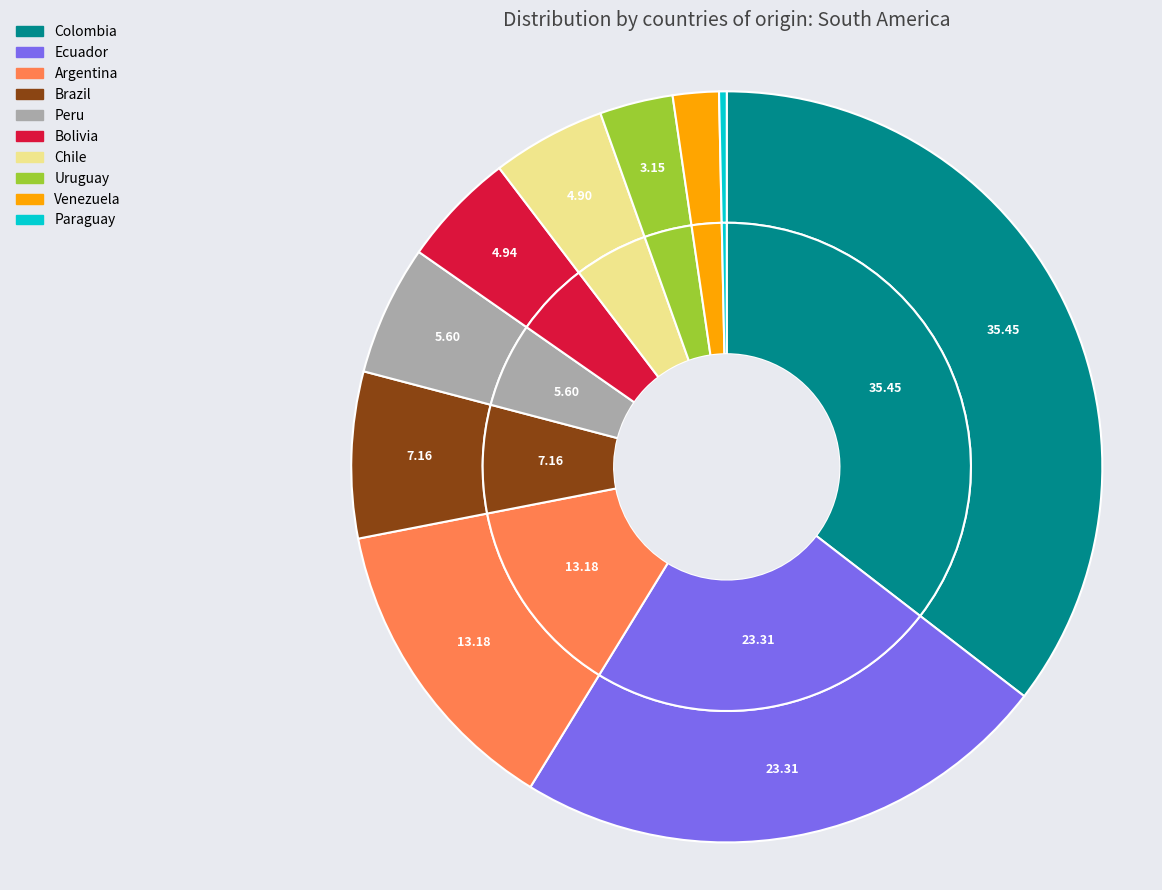

Is it true that Venezuela is 2% of the pie?

True